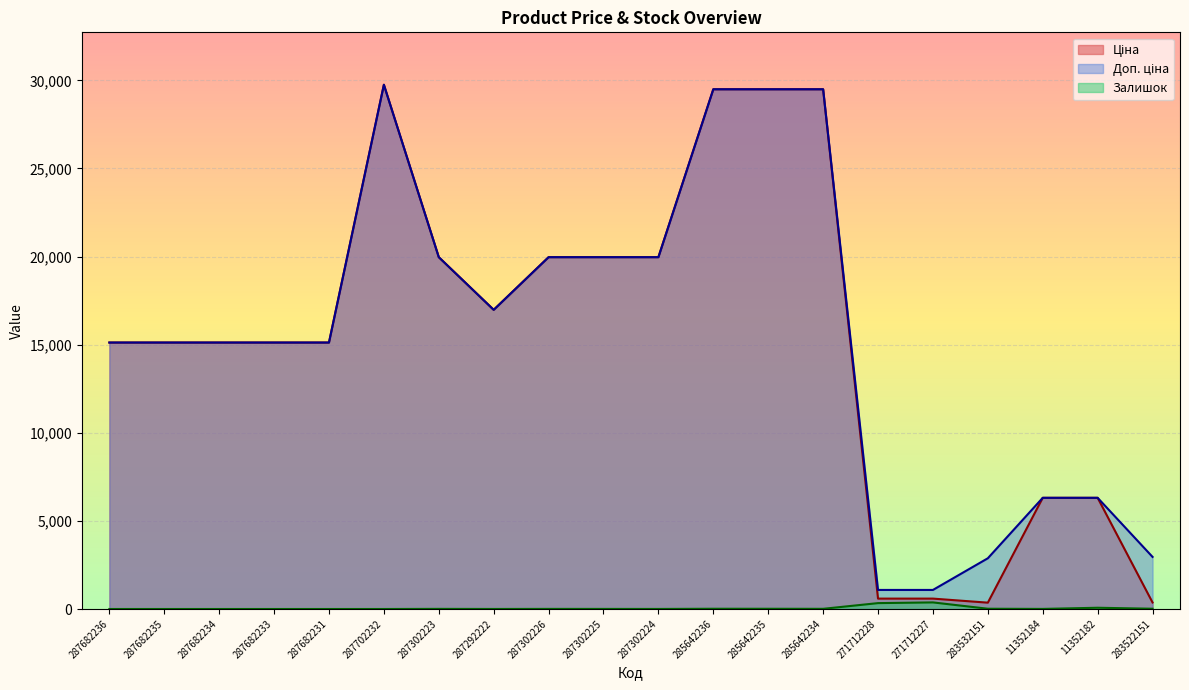

In Ціна, how many points are higher than both neighbors (excluding endpoints)?

1